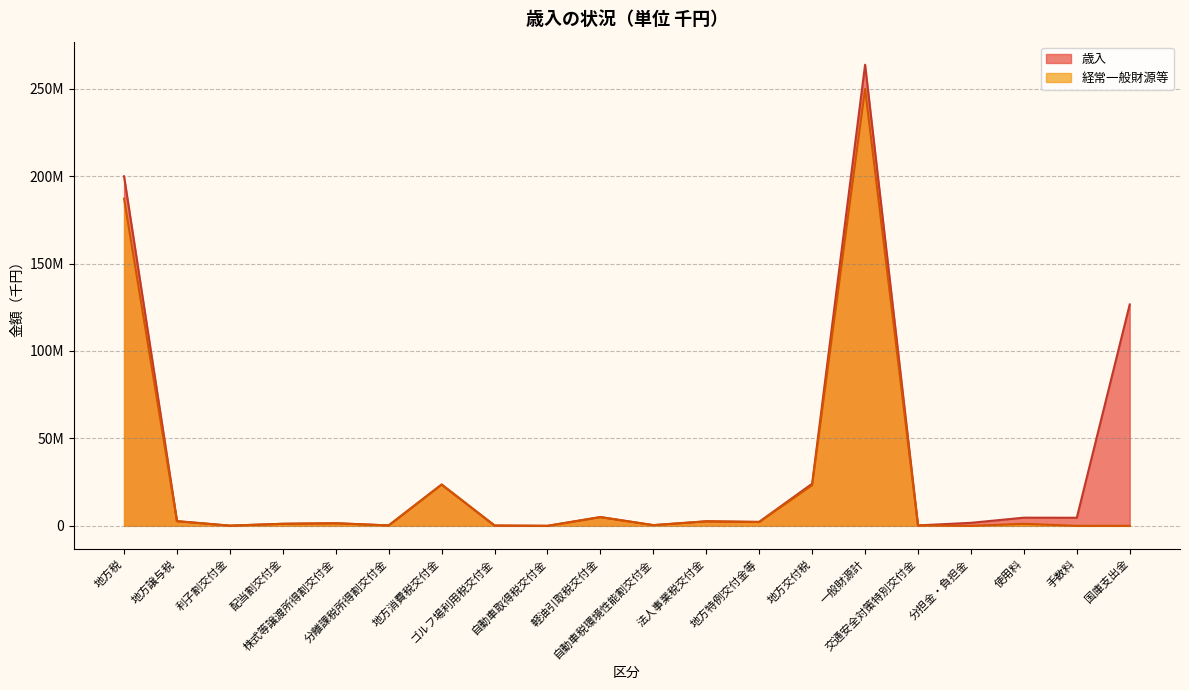

At 法人事業税交付金, list the series in order from largest to smallest.

歳入, 経常一般財源等